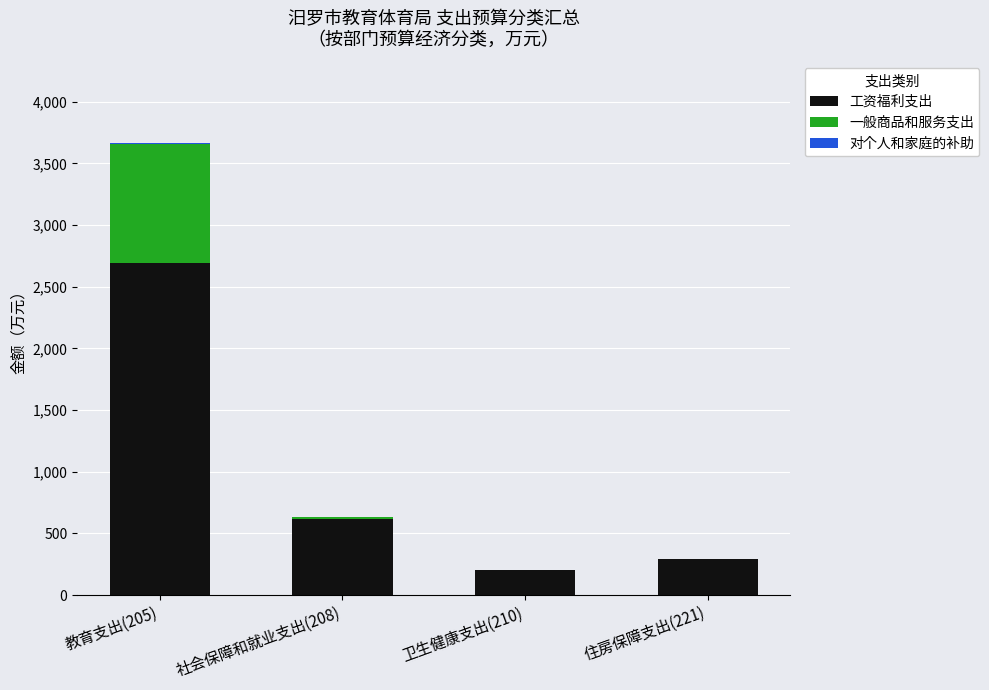

How many data points in 工资福利支出 are above 619?

2